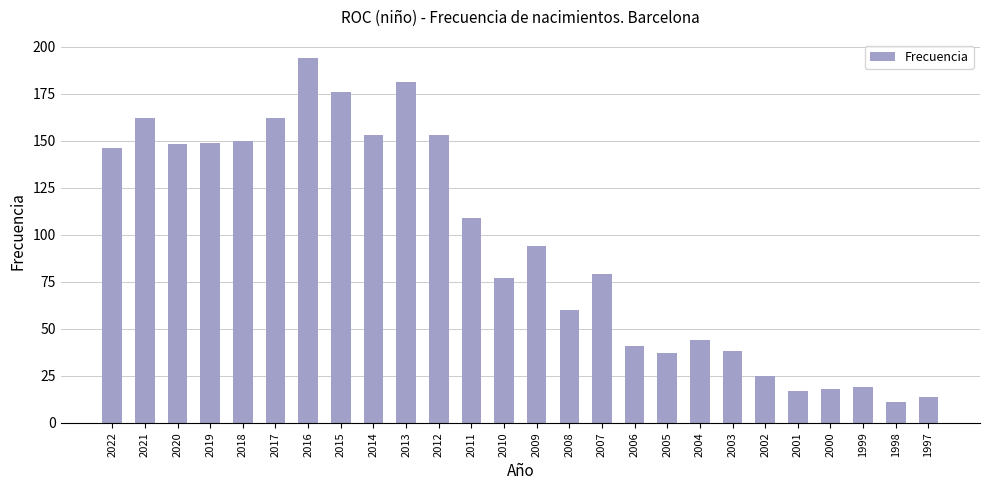

Reading right to left, list all the values displayed in this chart.

14	11	19	18	17	25	38	44	37	41	79	60	94	77	109	153	181	153	176	194	162	150	149	148	162	146